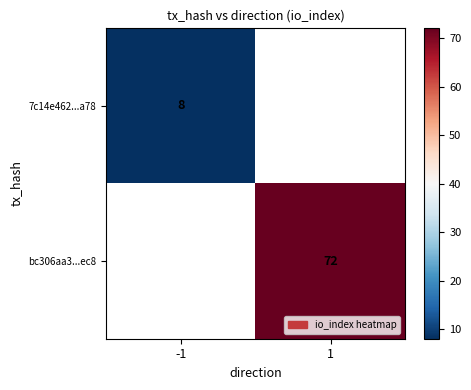

At which category does the chart reach its peak across all series?

1